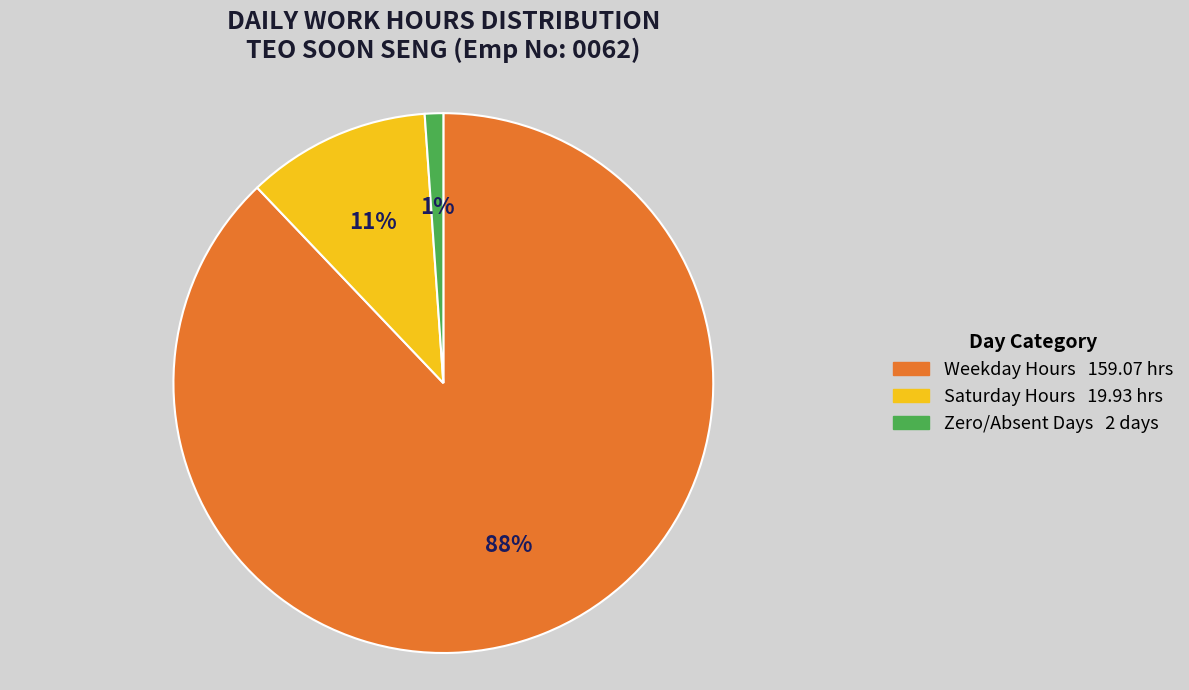

To the nearest percent, what is the difference between the largest and smallest slice percentages?

87%